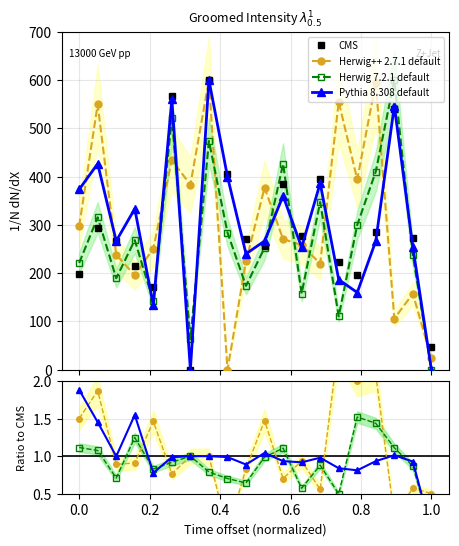

The value of Pythia 8.308 default at 13 is 1.8. True or false?

False